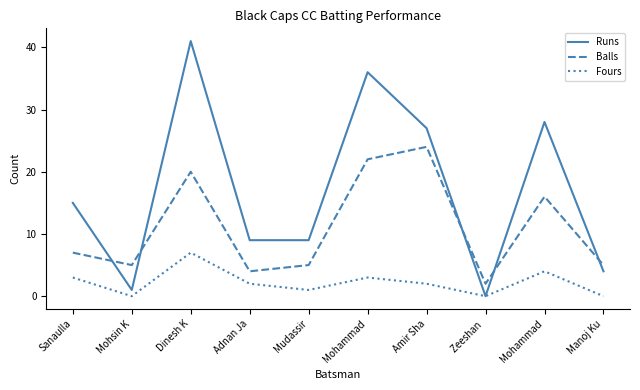

What is the highest value of the Runs series?

41